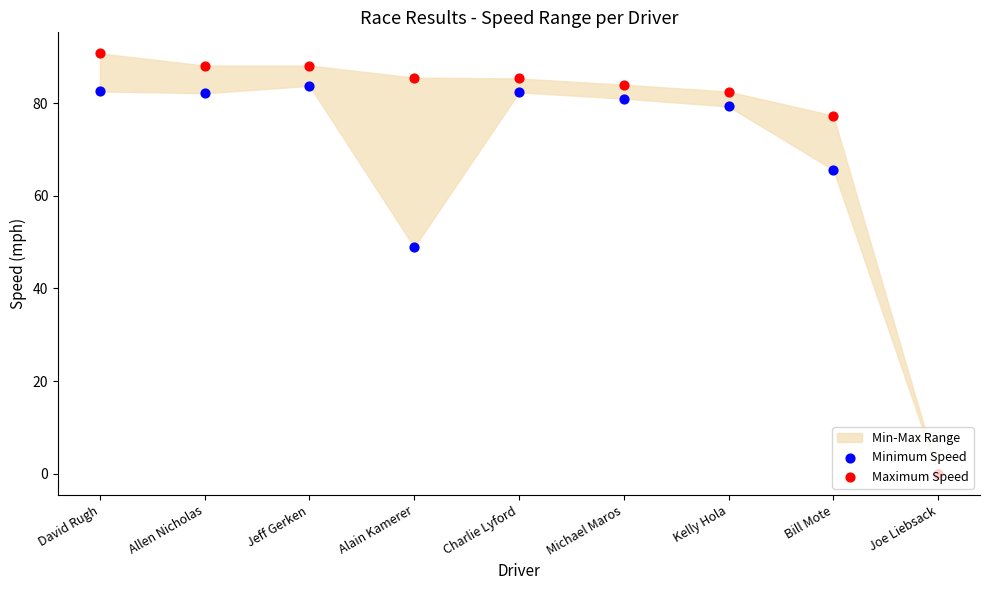

At which category is the sum across all series the highest?

David Rugh